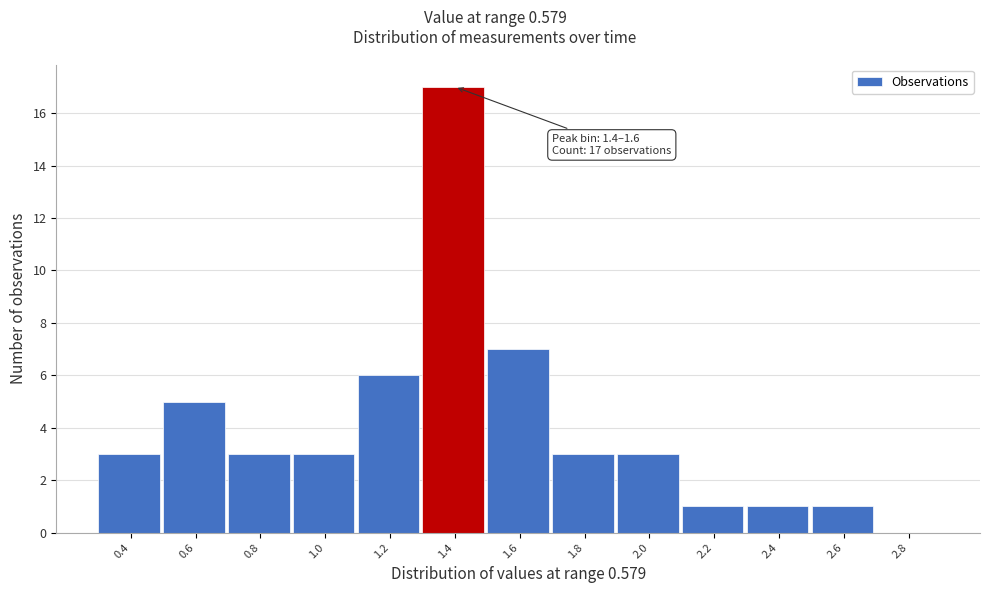

Reading left to right, list all the values displayed in this chart.

0.4=3	0.6=5	0.8=3	1.0=3	1.2=6	1.4=17	1.6=7	1.8=3	2.0=3	2.2=1	2.4=1	2.6=1	2.8=0